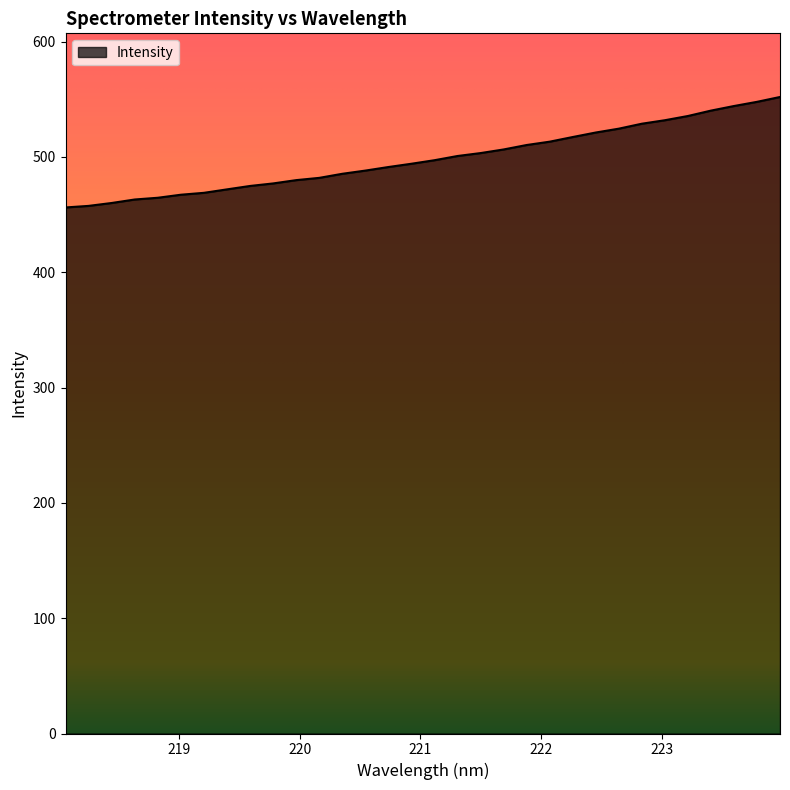

What is the greatest value displayed?

551.9